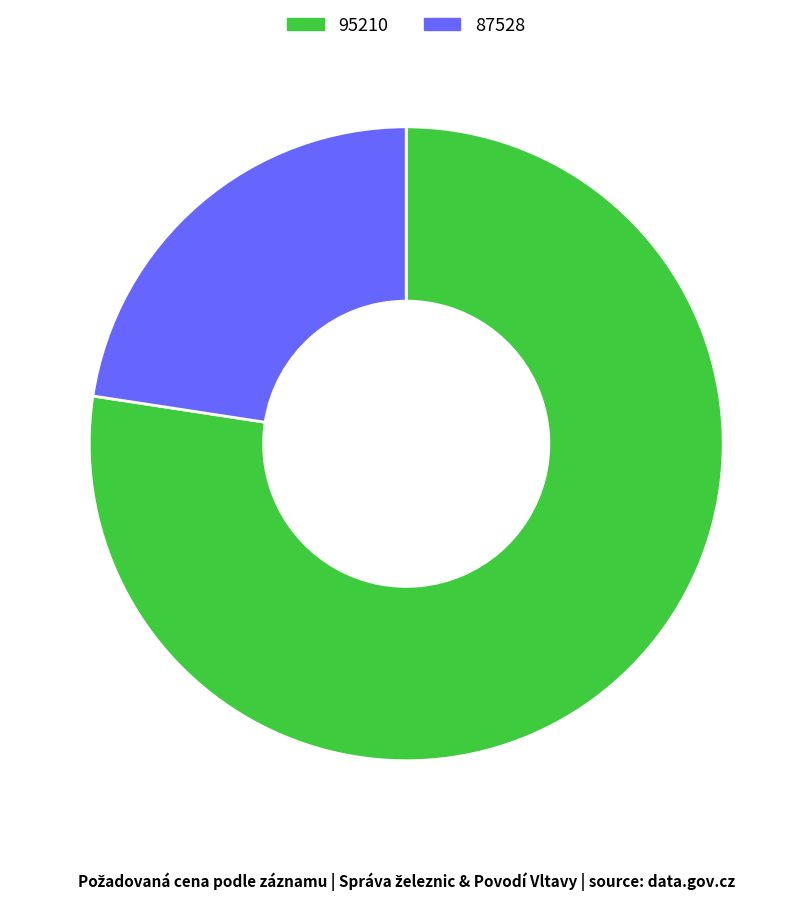

Rank the categories by value from highest to lowest.

95210, 87528